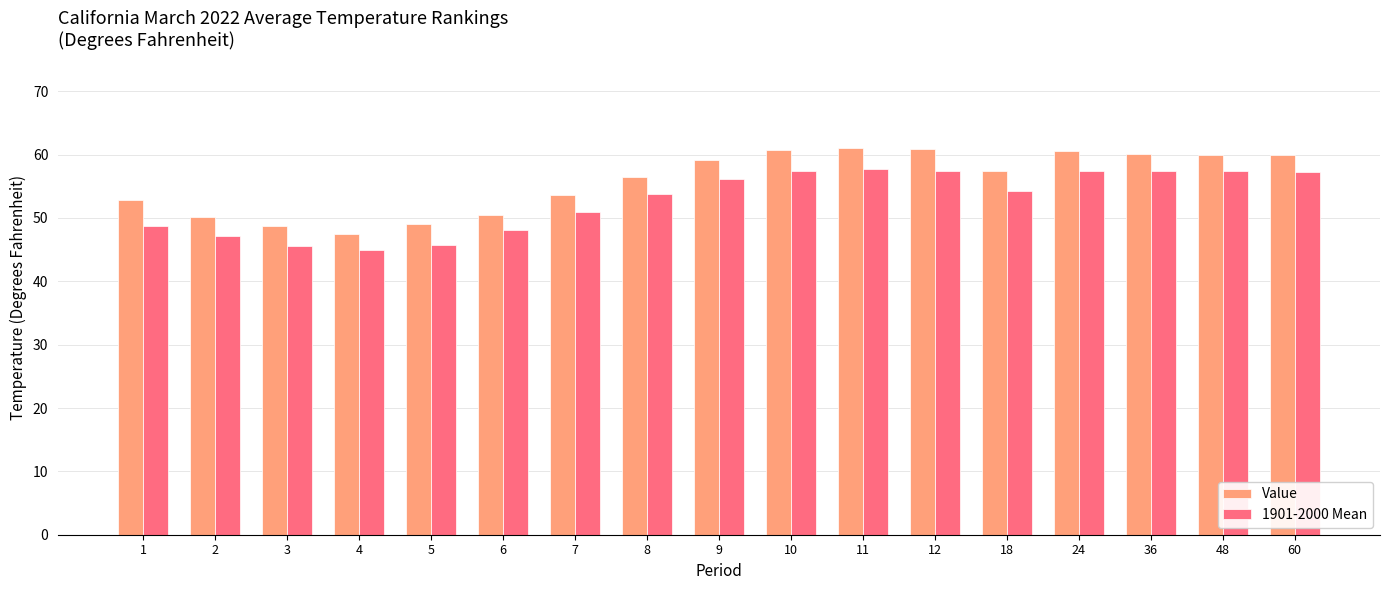

How many bars are there in total?

34